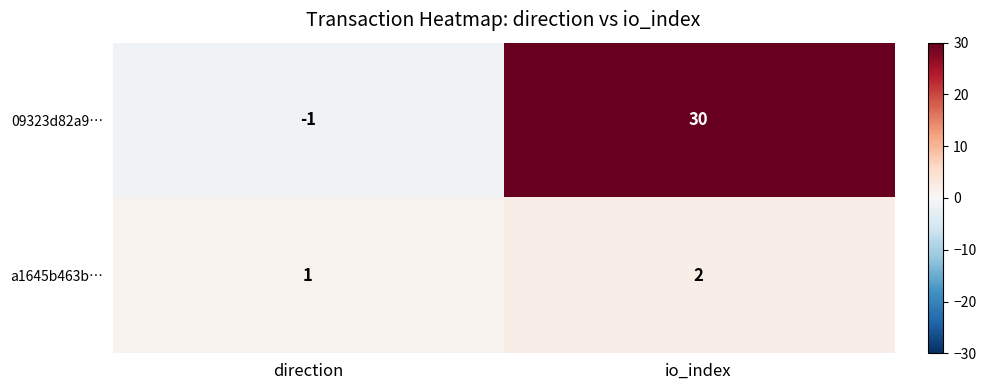

What is the sum of the 09323d82a9… values at direction and io_index?

29